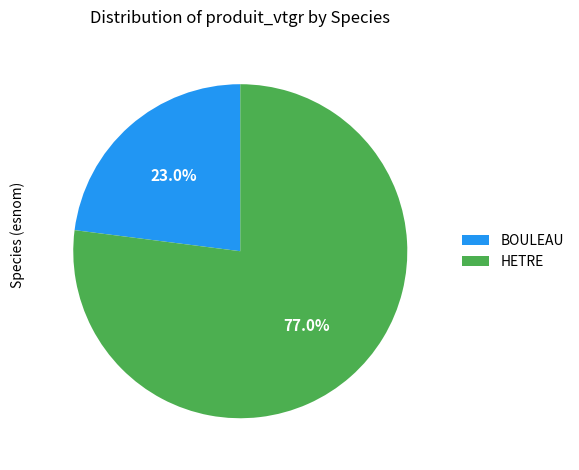

What percentage do BOULEAU and HETRE together represent?

100.0%